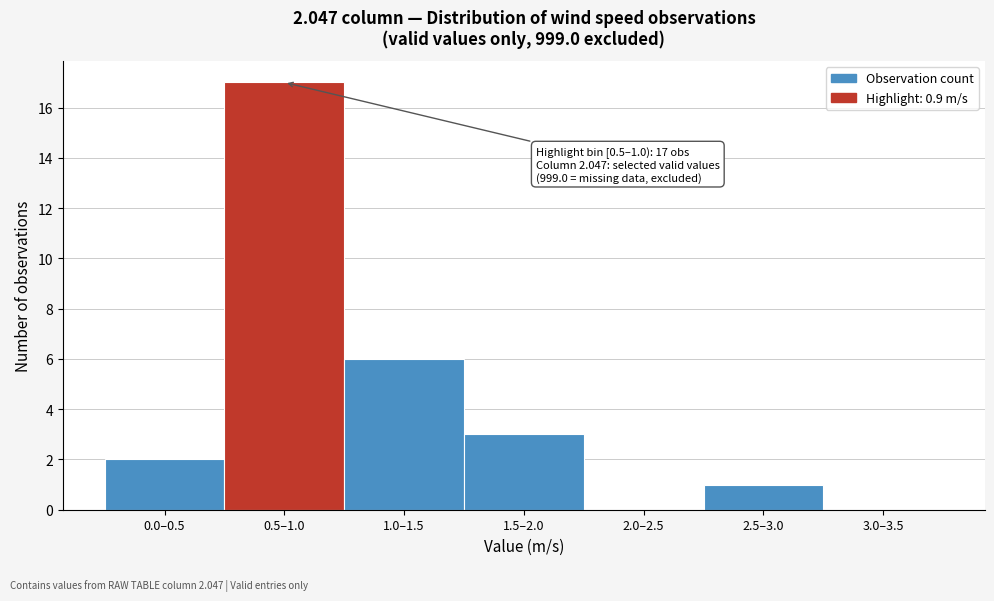

Reading left to right, transcribe all the data shown in this chart.

0.0–0.5=2	0.5–1.0=17	1.0–1.5=6	1.5–2.0=3	2.0–2.5=0	2.5–3.0=1	3.0–3.5=0